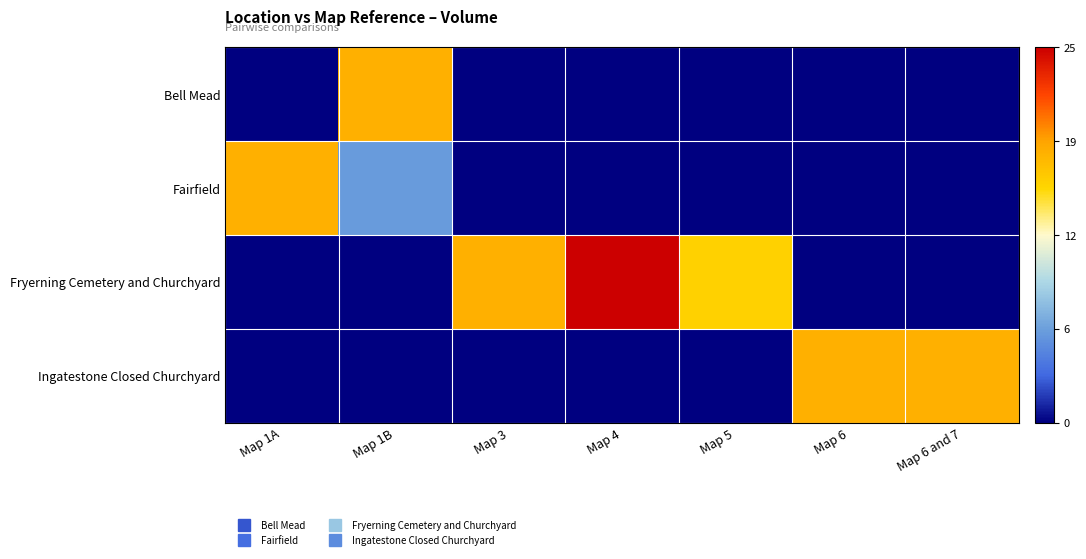

Rank the series by their maximum value, from lowest to highest.

Bell Mead, Fairfield, Ingatestone Closed Churchyard, Fryerning Cemetery and Churchyard